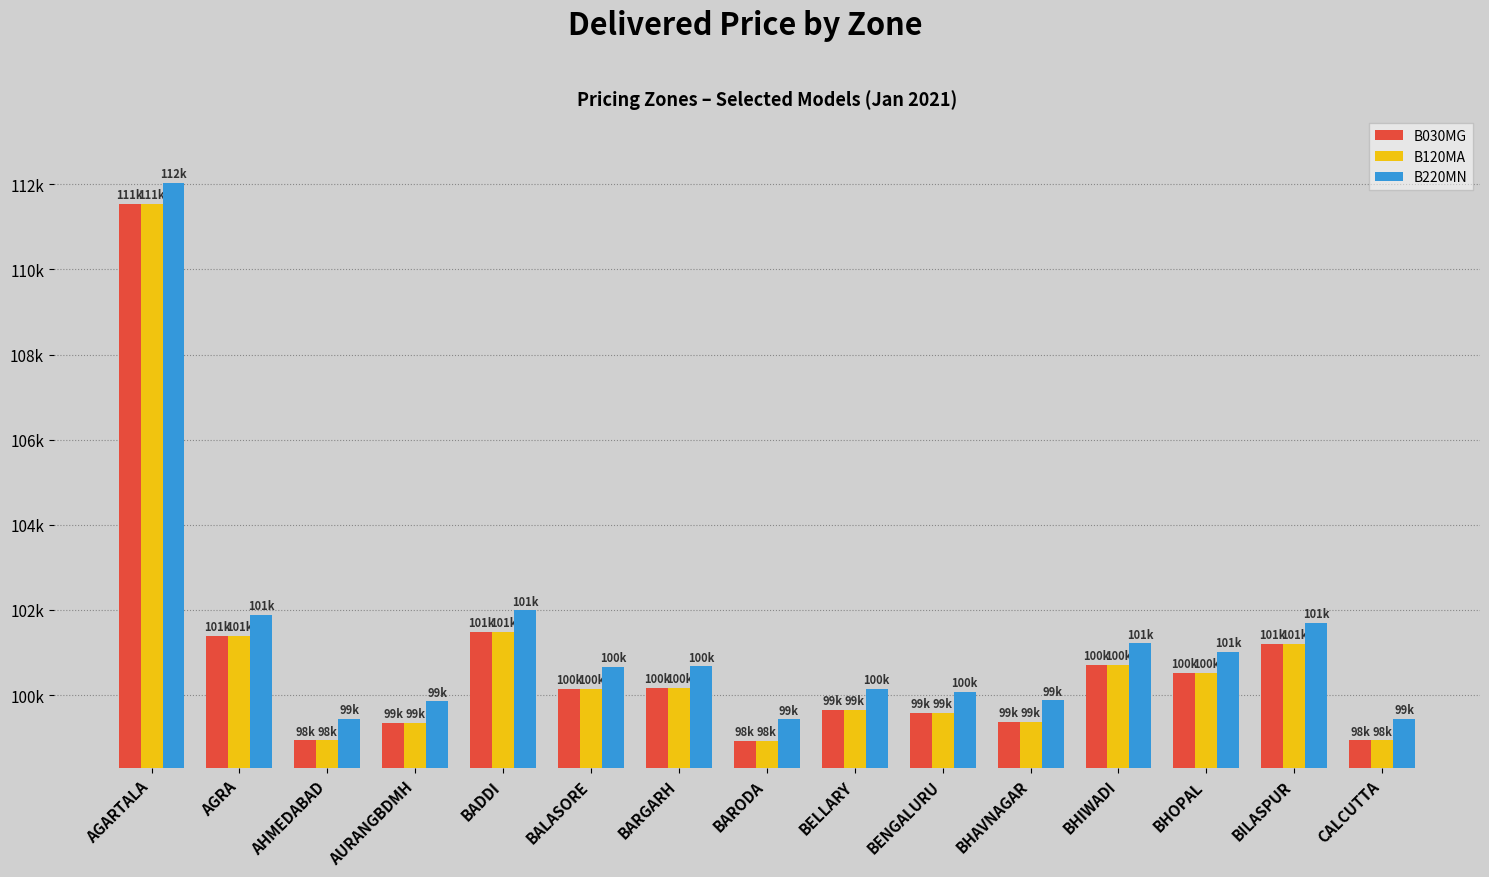

What is the total value across all series at BHIWADI?

302645